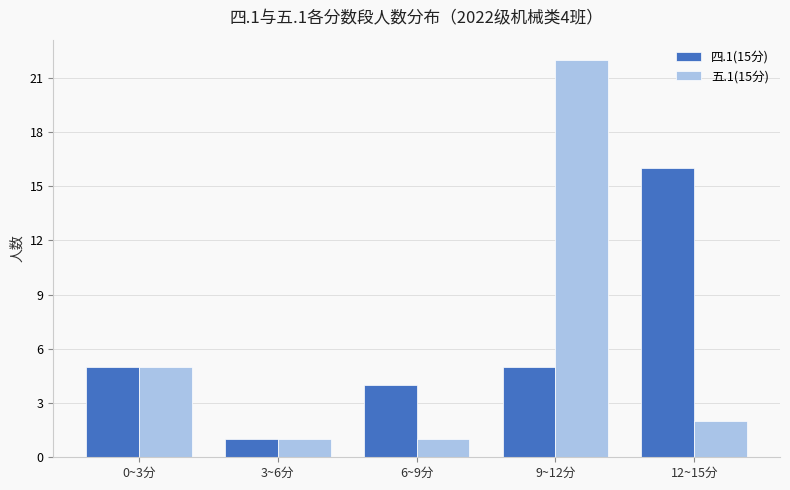

What is the spread (max minus min) of values at 12~15分?

14